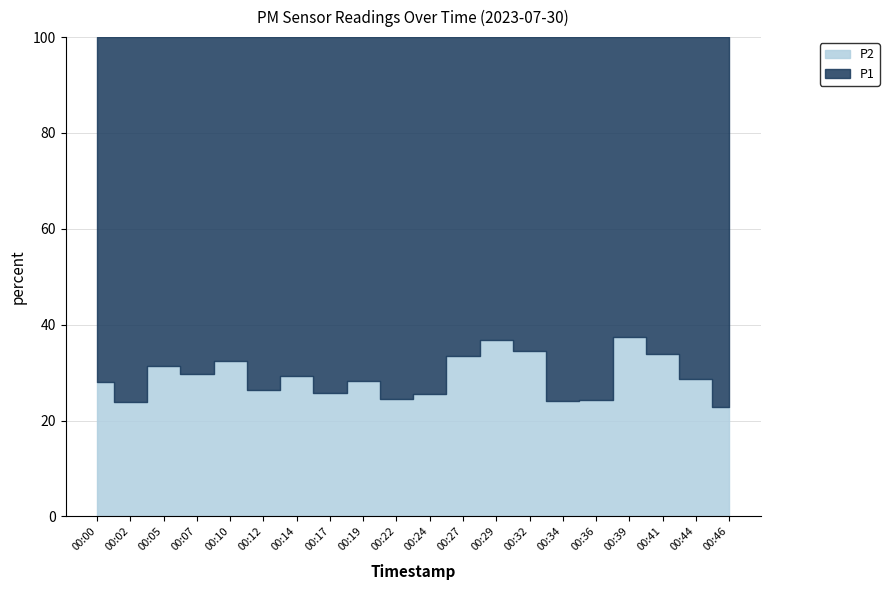

The P2 series shows 12.9 at 00:07. True or false?

False